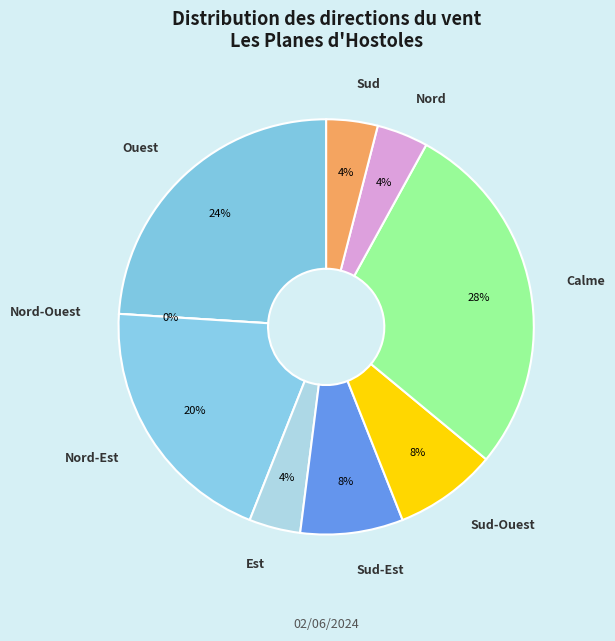

Combined, what portion of the pie is Calme and Sud-Est?

36.0%